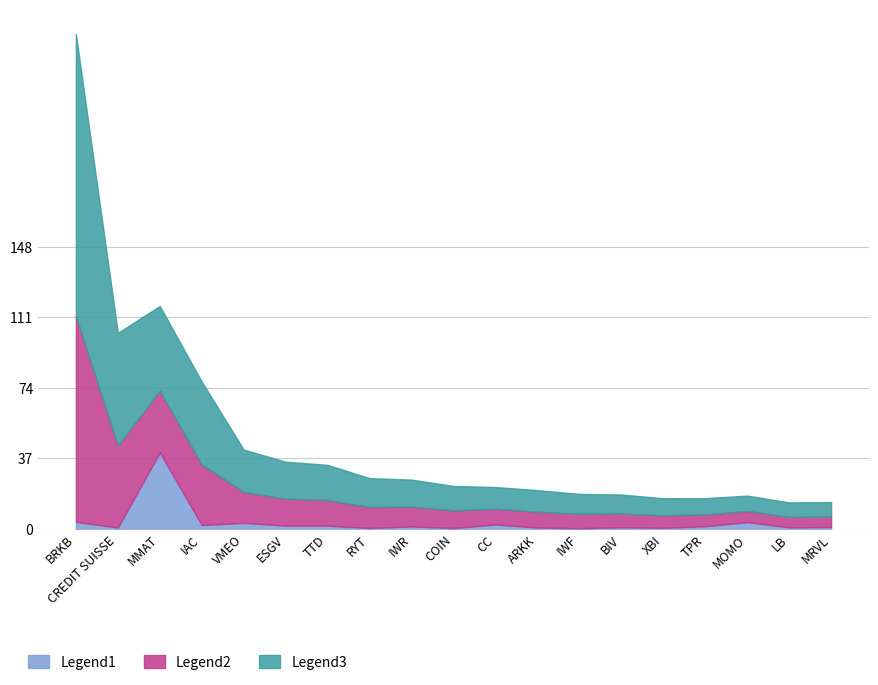

What is the sum of all Legend1 values?

64.9